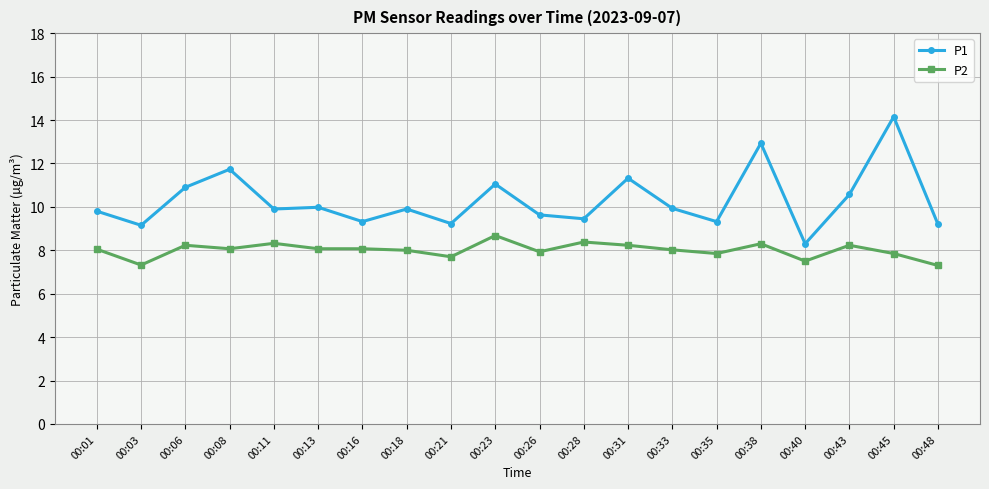

At which label does P1 reach its peak?

00:45